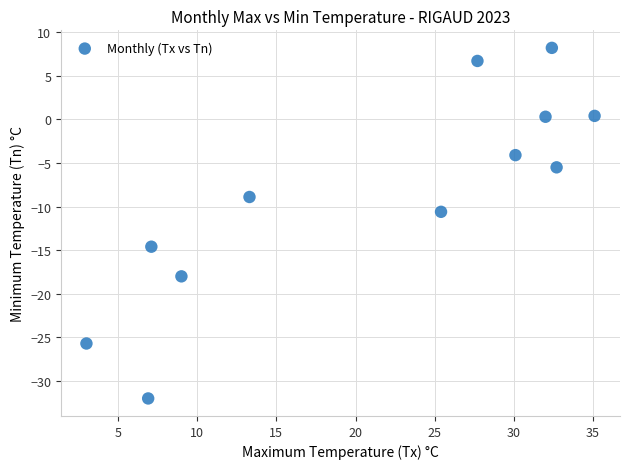

What is the range of X values (max minus min)?

32.1